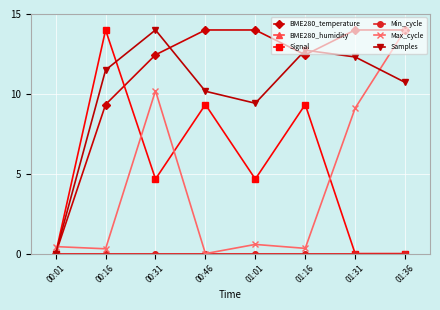

True or false: Signal and Min_cycle cross at least once.

False